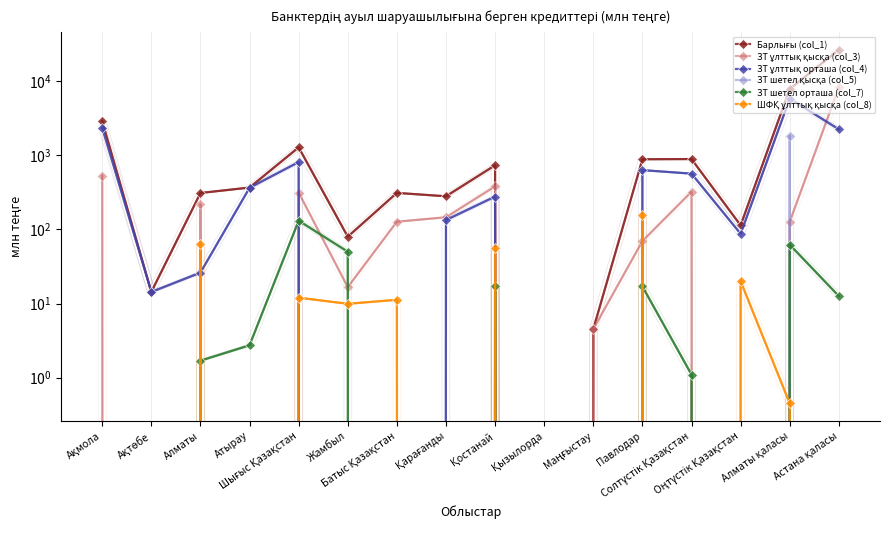

At which label does Барлығы (col_1) first exceed 366?

Ақмола